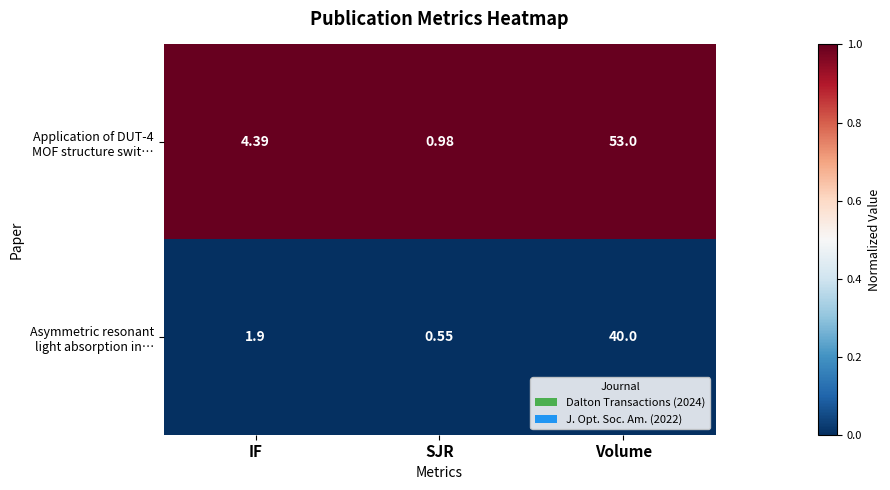

At which category is the sum across all series the highest?

Volume